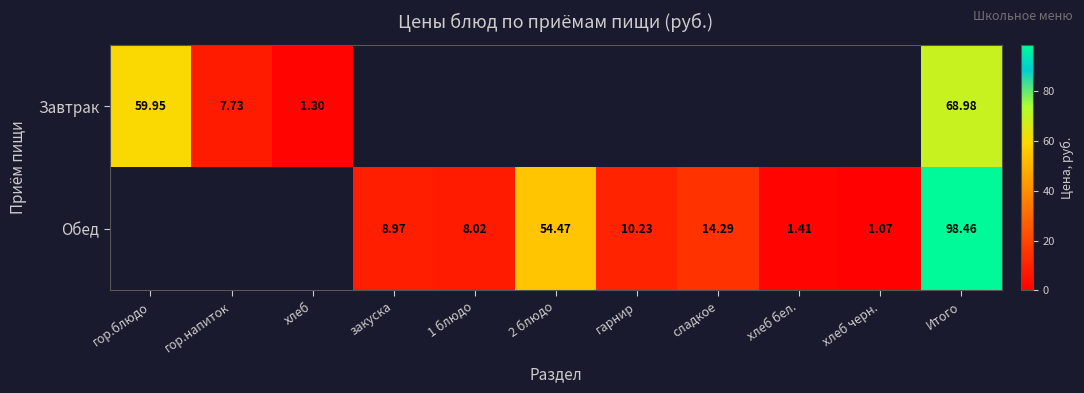

Is the value of Обед at гарнир greater than the value of Завтрак at хлеб?

Yes